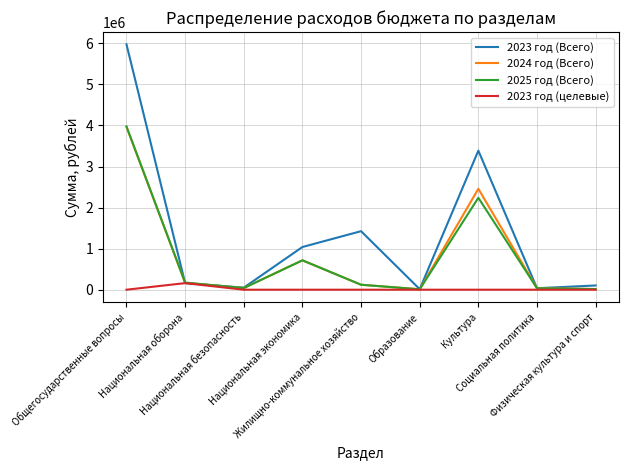

Which series has the largest total across all categories?

2023 год (Всего)